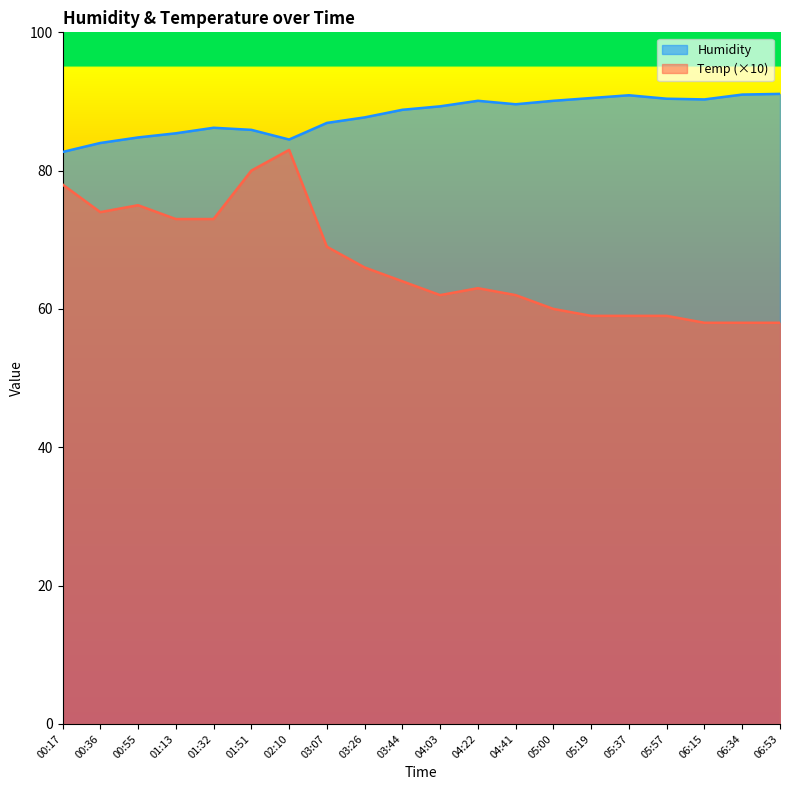

What is the value of the Humidity point at the 4th from the left?

85.4